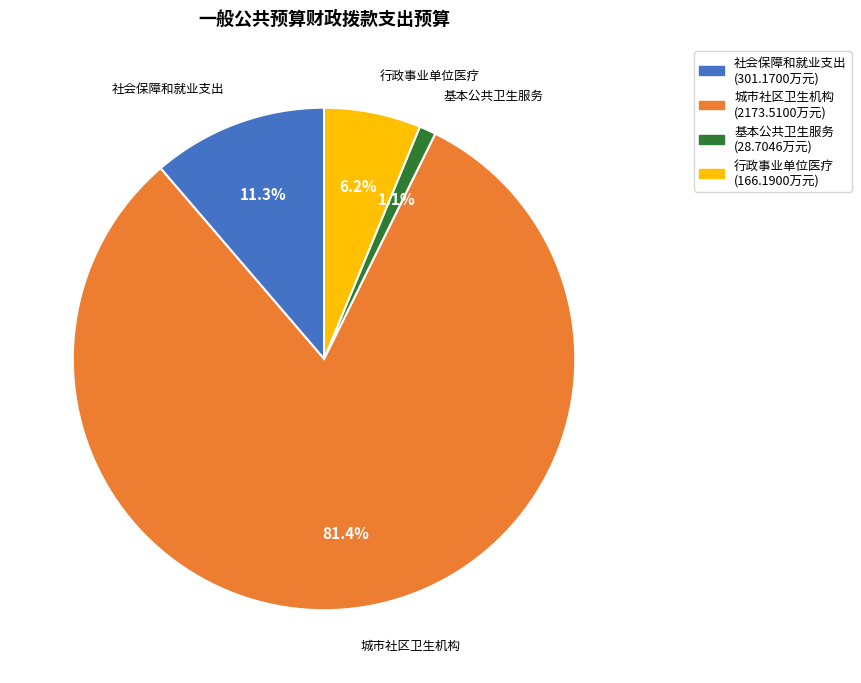

Is it true that 城市社区卫生机构 is 81% of the pie?

True